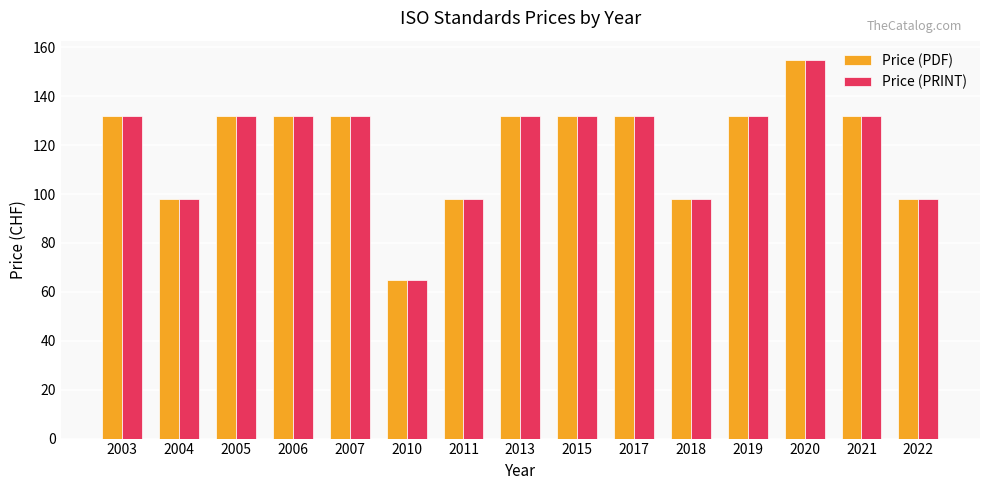

What is the value of the Price (PDF) bar at the 7th from the left?

98